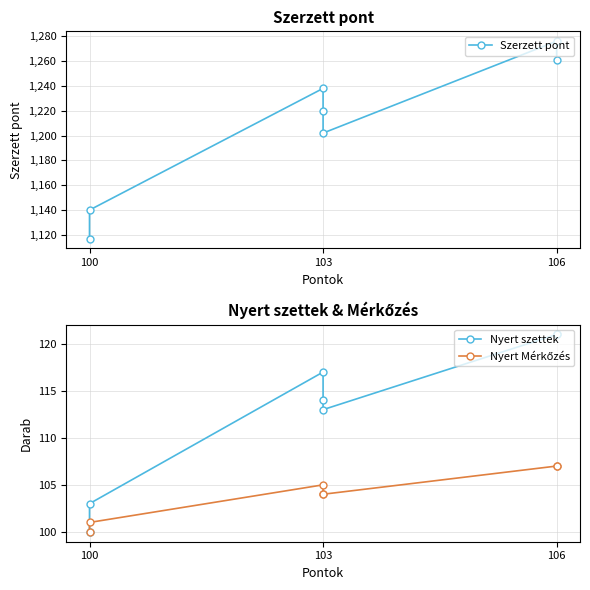

The Nyert szettek series shows 100 at 100. True or false?

True